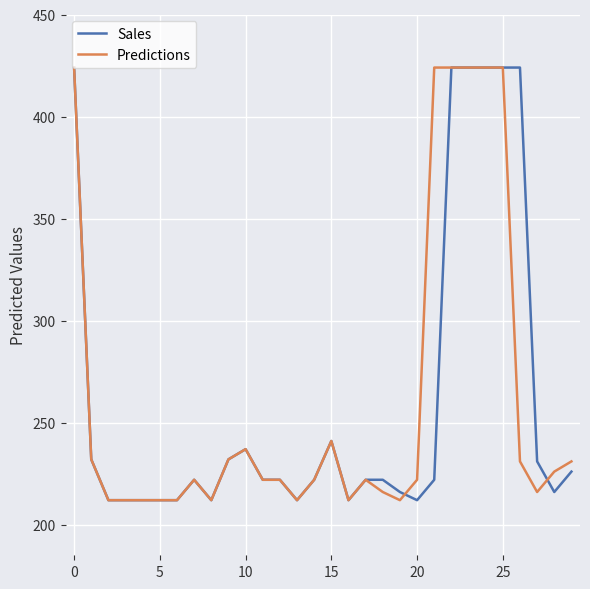

Is this an area chart (filled region under the line)?

No